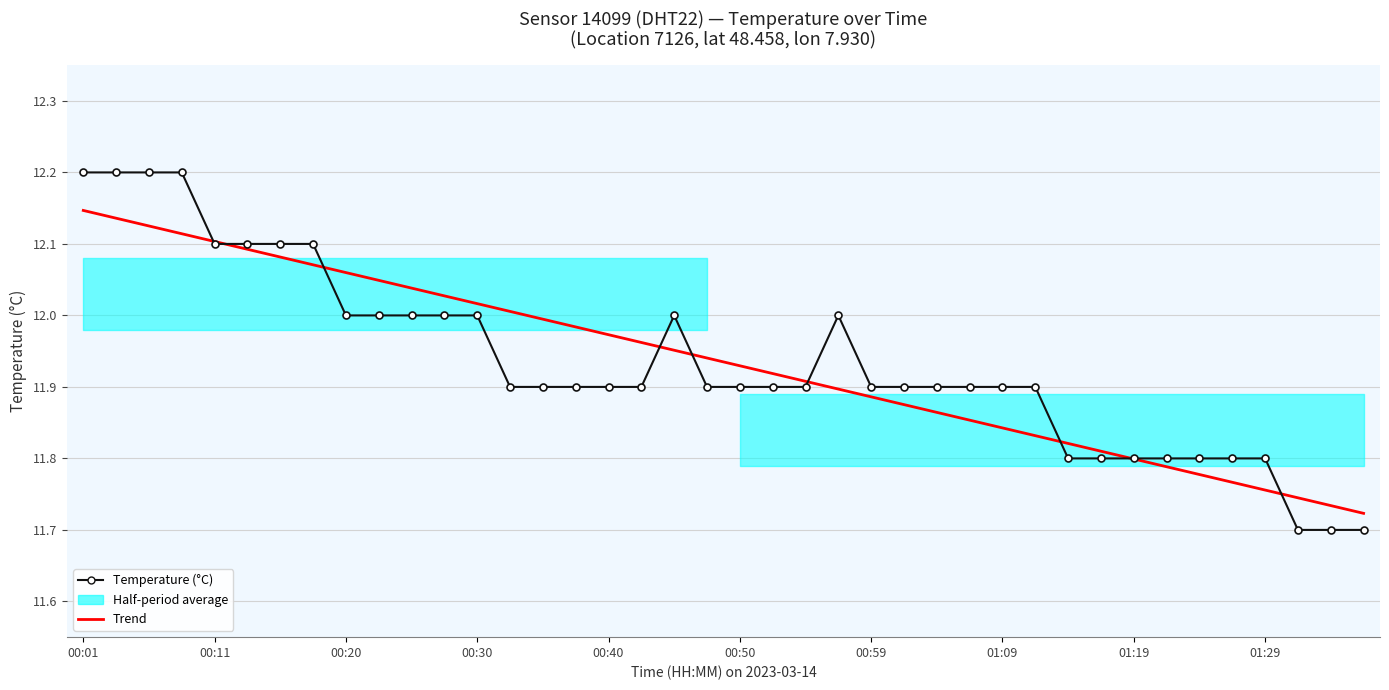

How many intersections are there between Temperature (°C) and Trend?

9